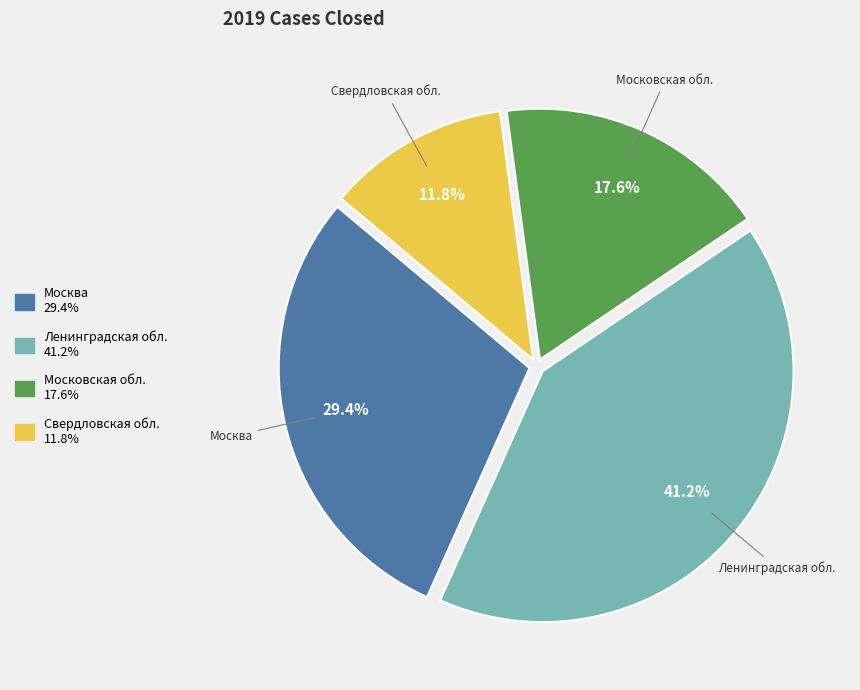

Rank the categories by value from highest to lowest.

Ленинградская обл., Москва, Московская обл., Свердловская обл.